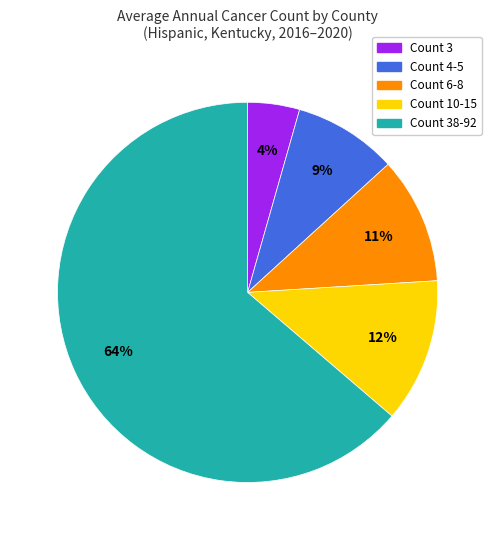

To the nearest percent, what is the average slice percentage?

20%